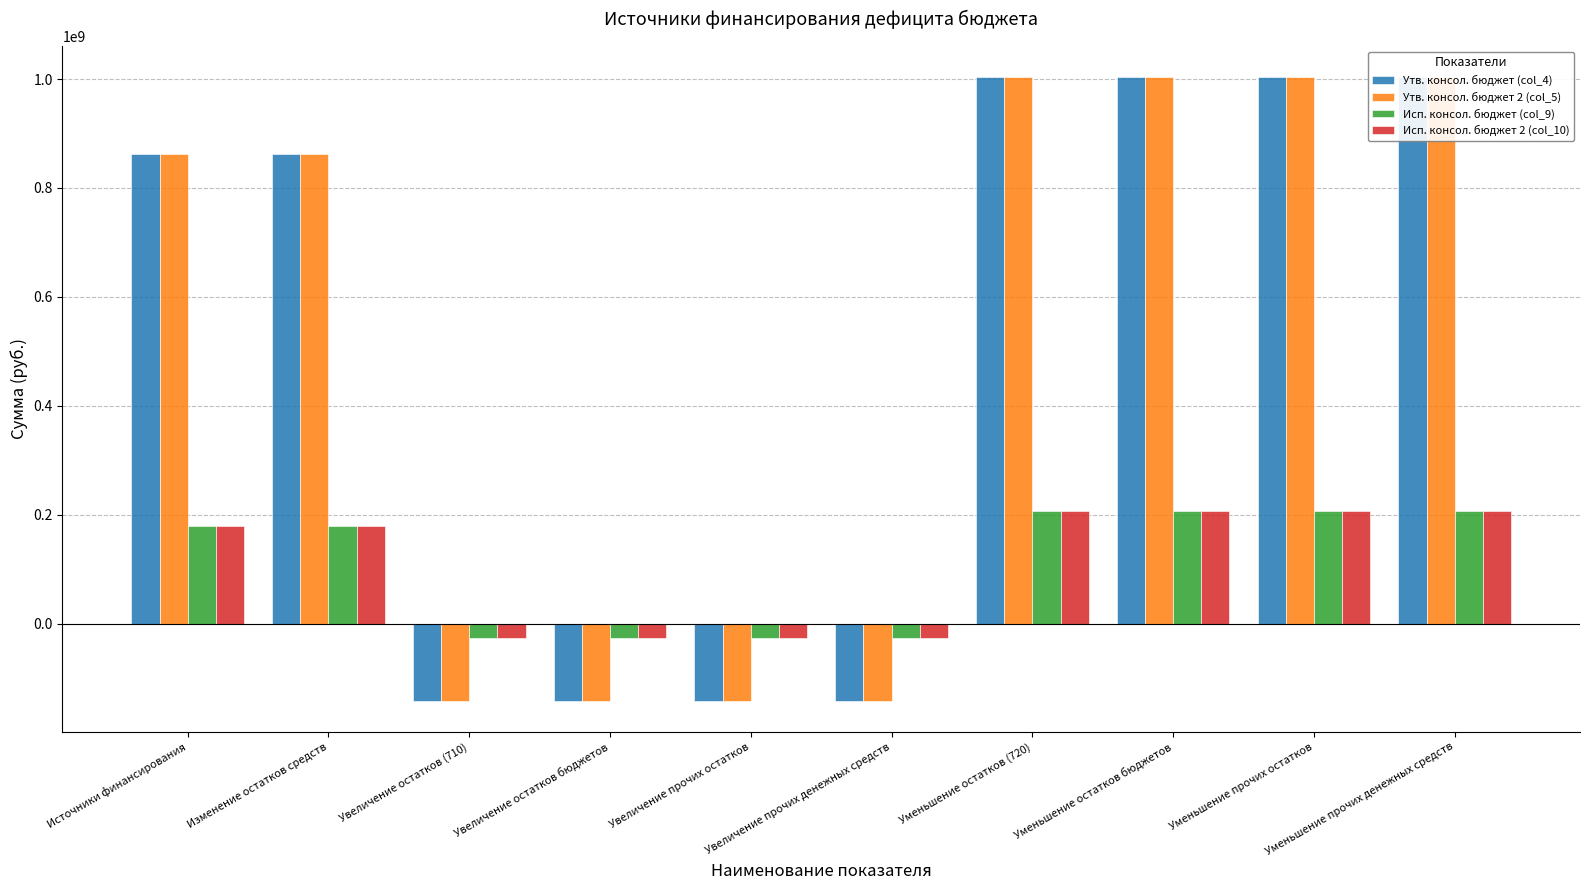

How many values in Исп. консол. бюджет 2 (col_10) are below zero?

4